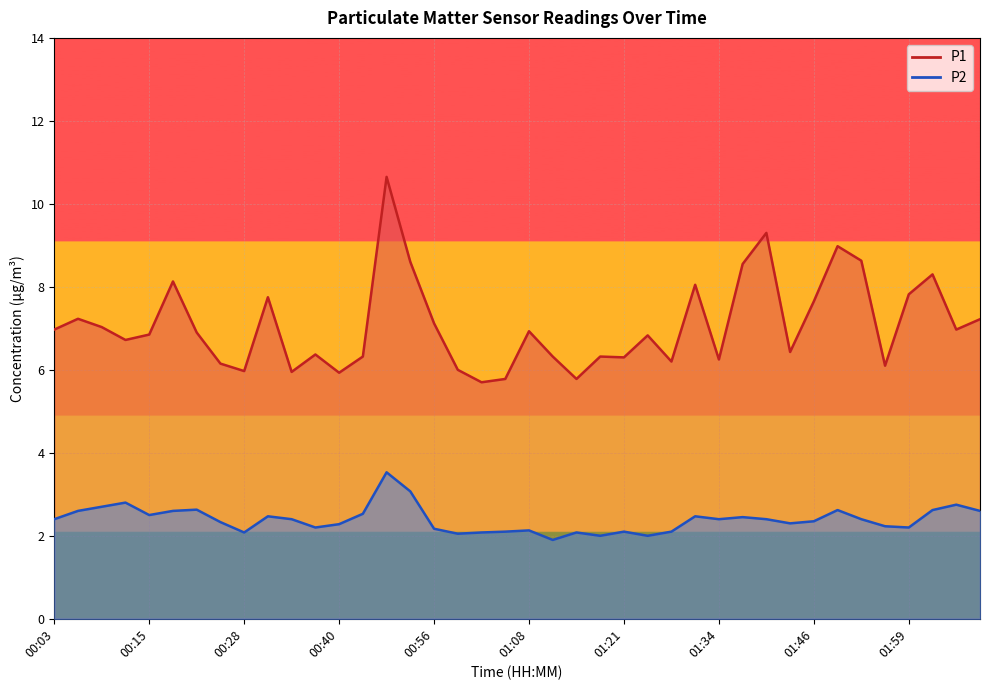

Which has a higher value, 01:24 or 00:06?

00:06